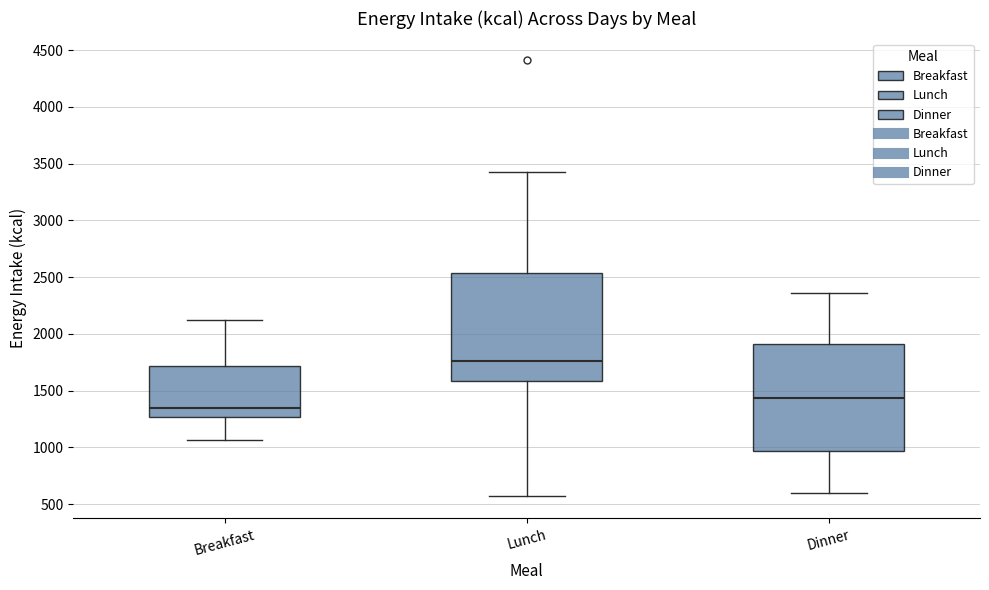

Reading left to right, read every box against the y-axis: the position of its median line, the range the box covers, and the ends of its whiskers. The values are not printed on the chart, so give them approximately, as read against the axis.

Breakfast: median 1350, box 1250 to 1700, whiskers 1050 to 2100
Lunch: median 1750, box 1600 to 2550, whiskers 550 to 3450
Dinner: median 1450, box 950 to 1900, whiskers 600 to 2350